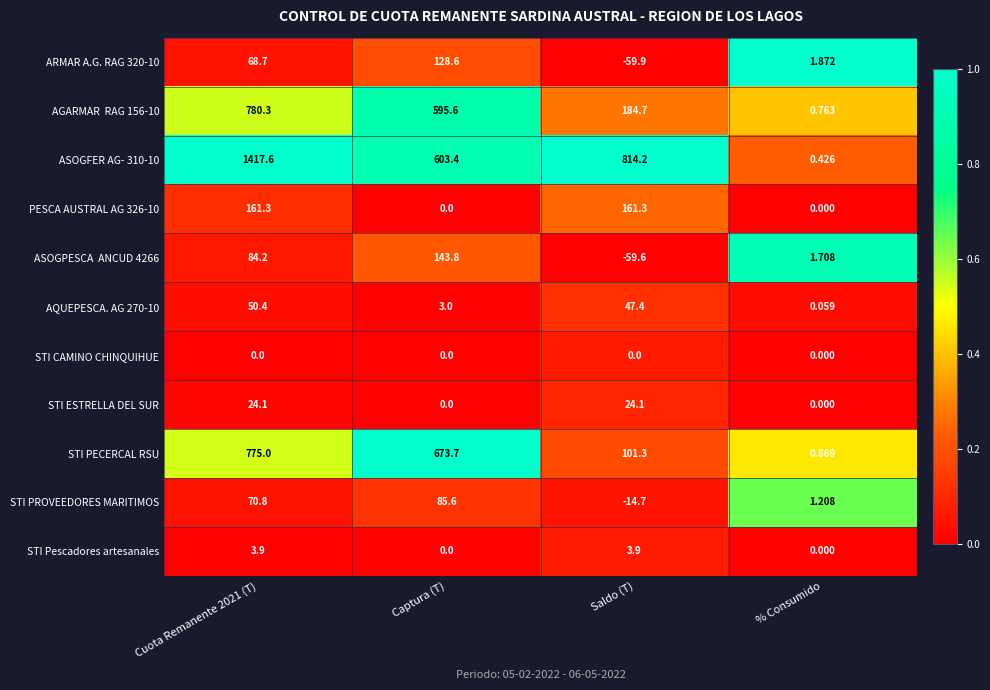

Where is STI PECERCAL RSU nearest to the value 387?

Saldo (T)